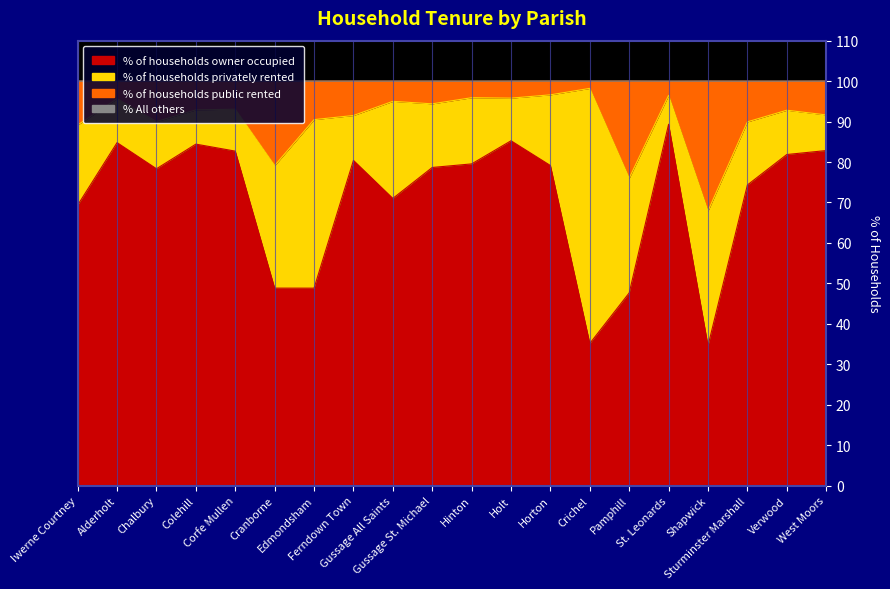

Rank the categories by % of households owner occupied value from lowest to highest.

Shapwick, Crichel, Pamphill, Edmondsham, Cranborne, Iwerne Courtney, Gussage All Saints, Sturminster Marshall, Chalbury, Gussage St. Michael, Horton, Hinton, Ferndown Town, Verwood, Corfe Mullen, West Moors, Colehill, Alderholt, Holt, St. Leonards